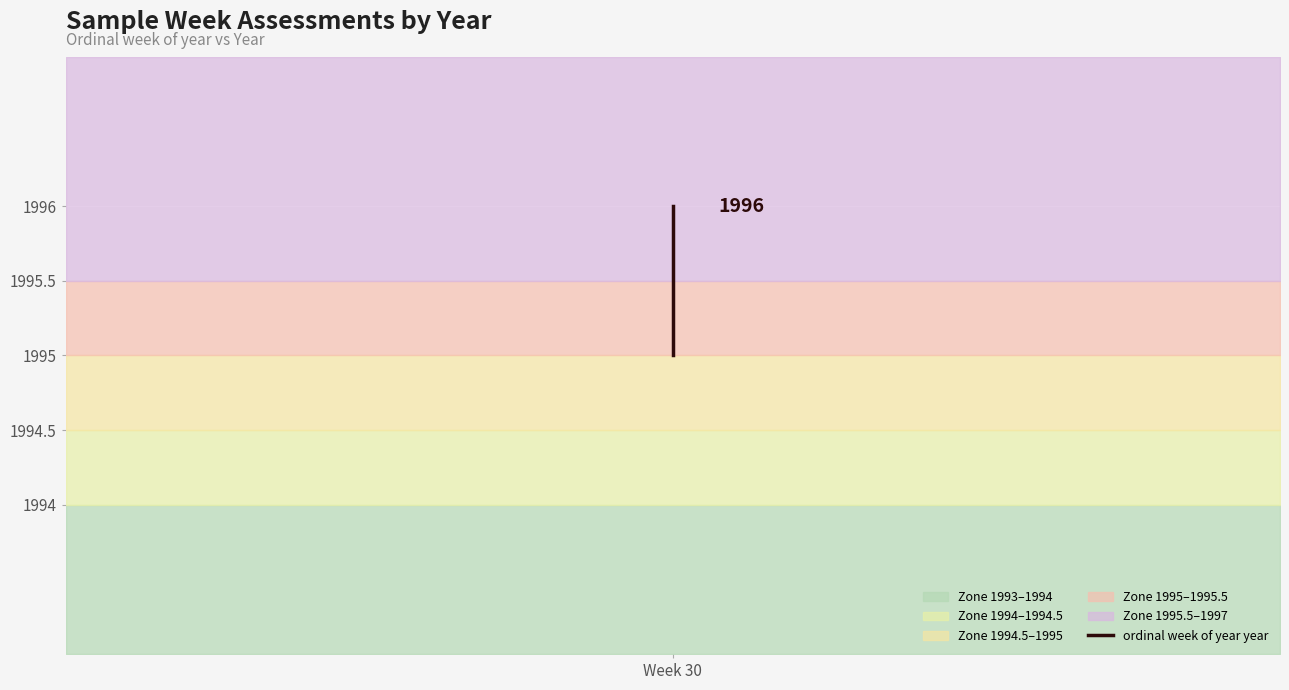

Reading right to left, extract all data points from this chart.

1996	1996	1995